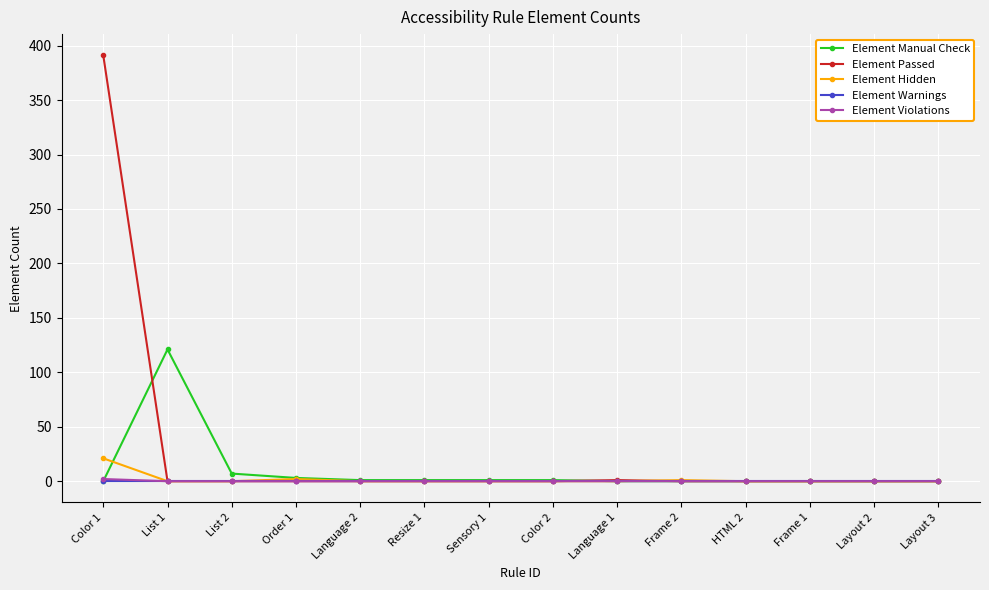

Where is Element Manual Check nearest to the value 60?

List 2